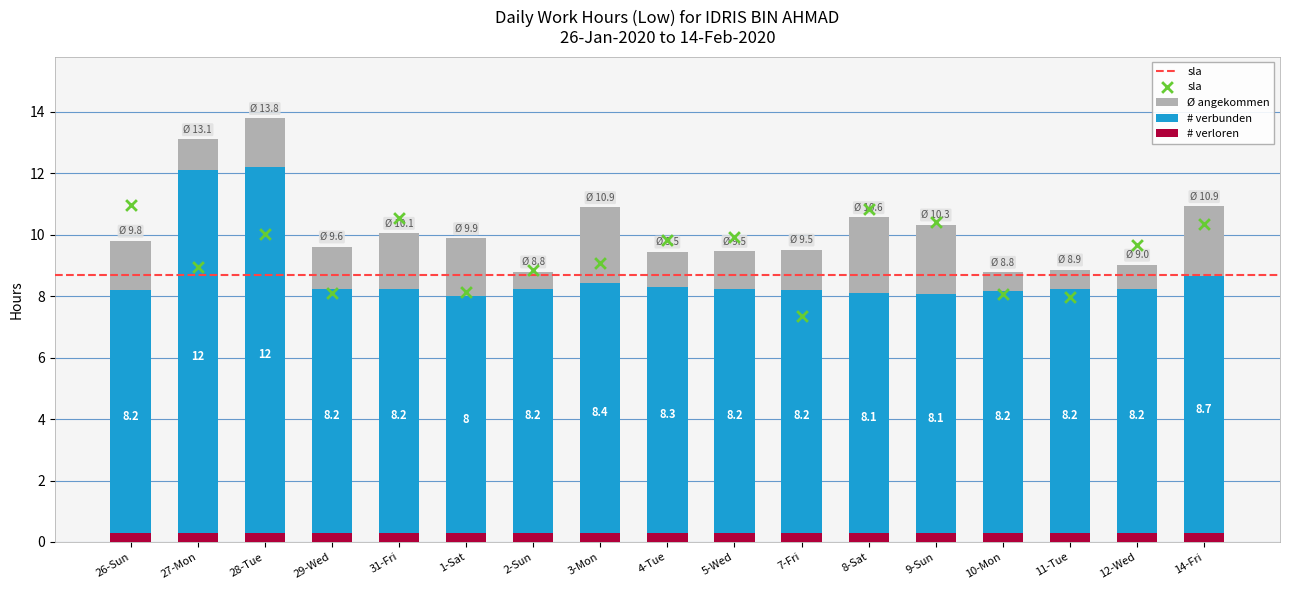

Which series has the largest total across all categories?

Ø angekommen